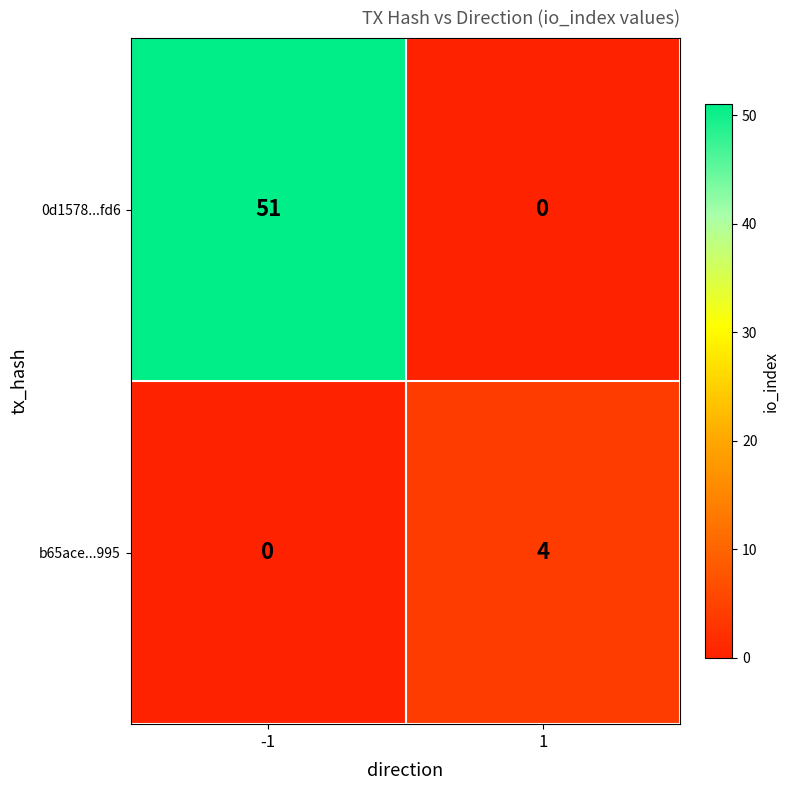

How many data points in 0d1578...fd6 are less than 51?

1